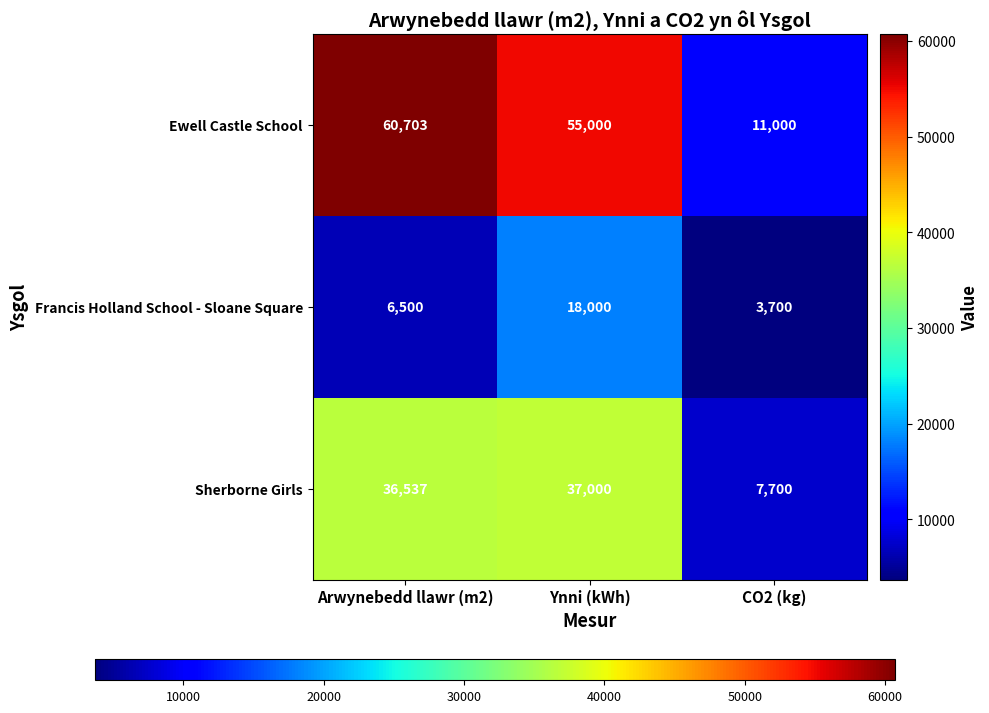

Which series has the widest spread of values?

Ewell Castle School